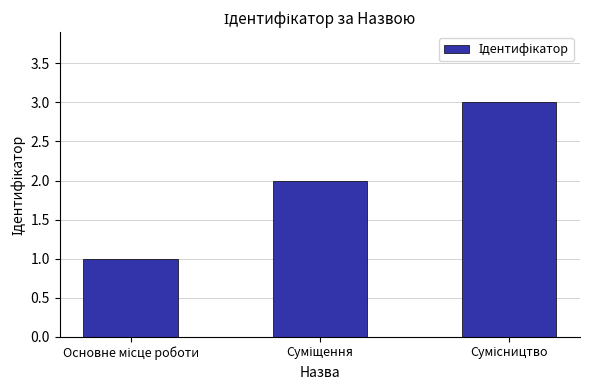

What is the sum of all values?

6